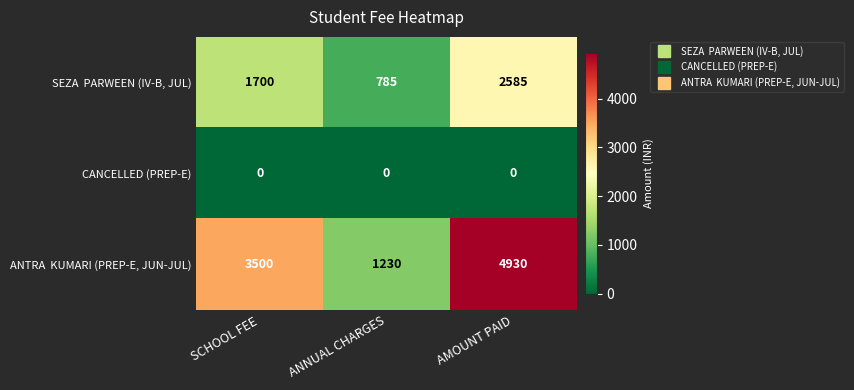

What is the spread (max minus min) of values at ANNUAL CHARGES?

1230